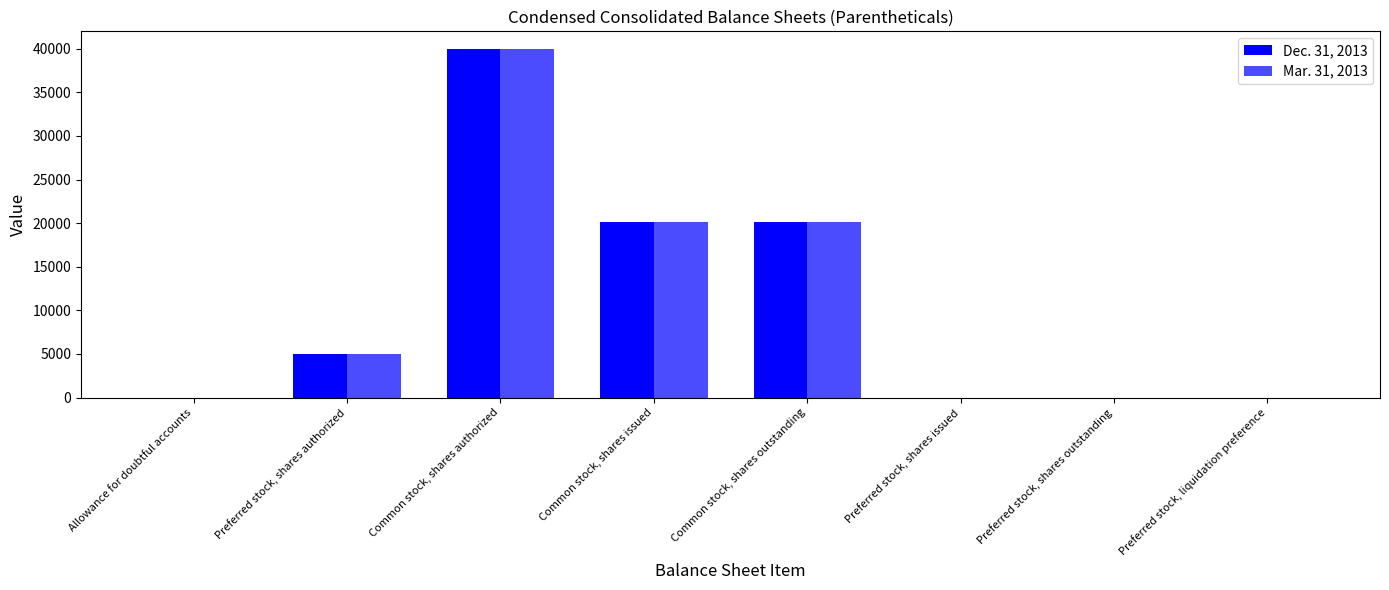

True or false: Dec. 31, 2013 has a value of 6 at Allowance for doubtful accounts.

True